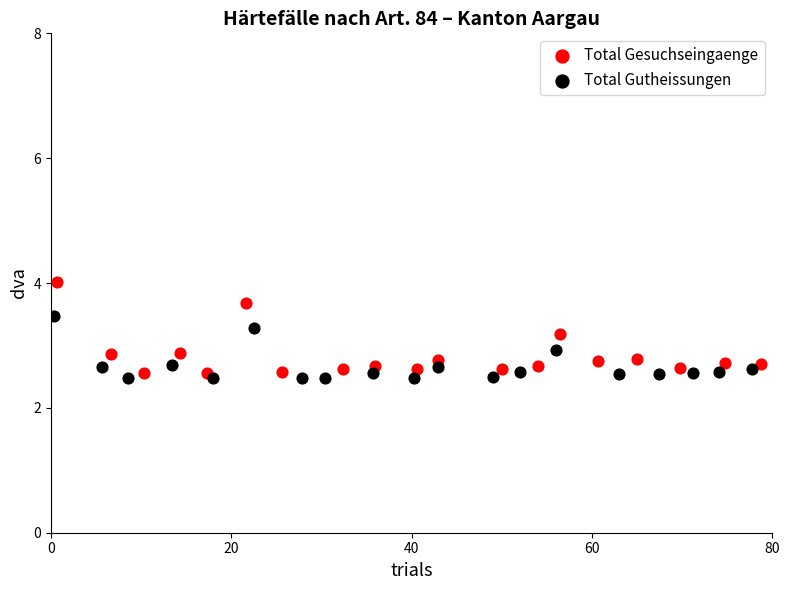

Which series has the largest Y range (max minus min)?

Total Gesuchseingaenge